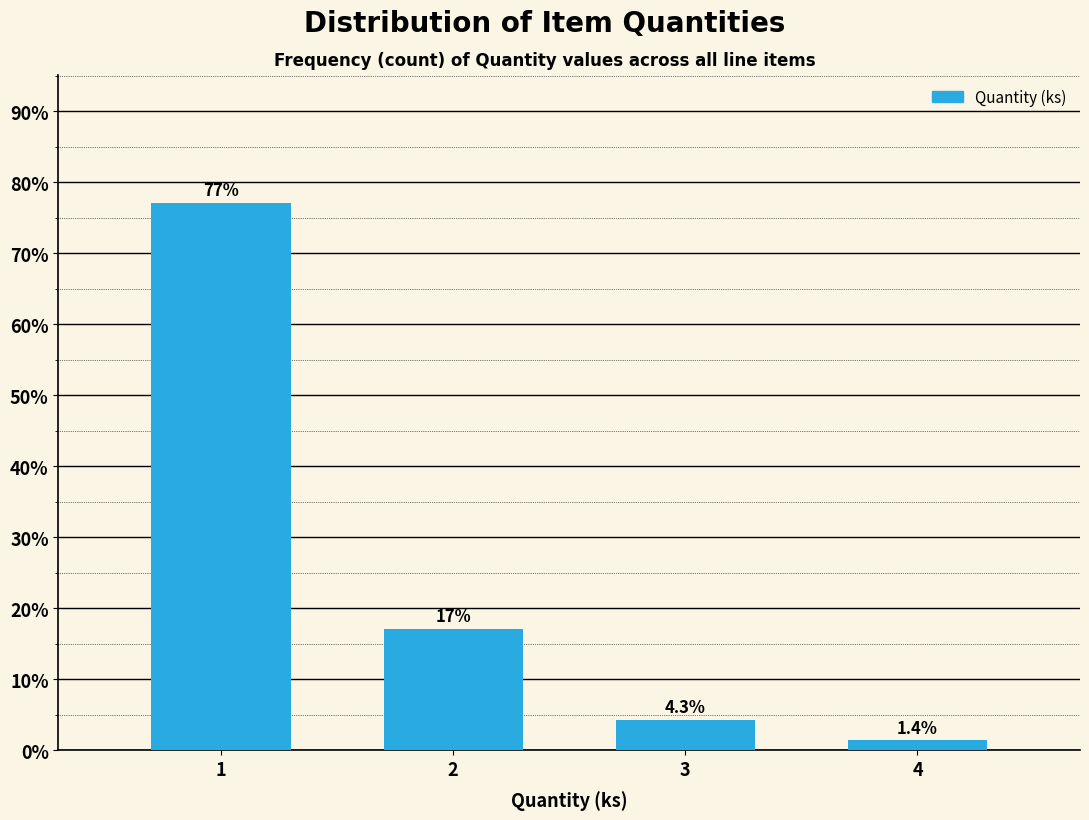

Reading left to right, extract all data points from this chart.

77.1	17.1	4.3	1.4